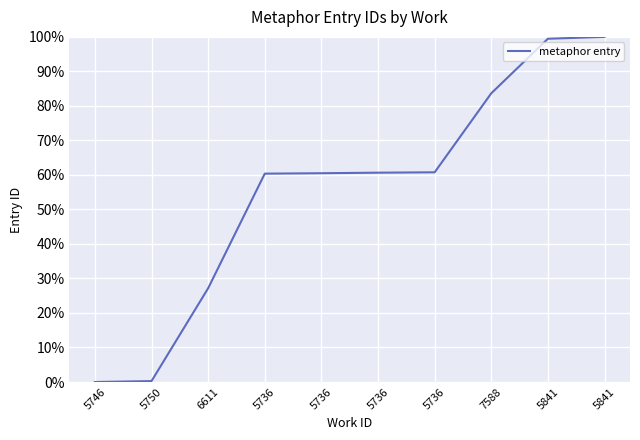

Where is the data nearest to the value 0?

5746